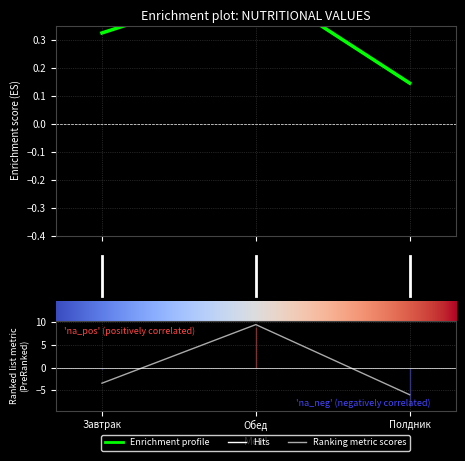

Which label corresponds to the largest value in the chart?

Обед